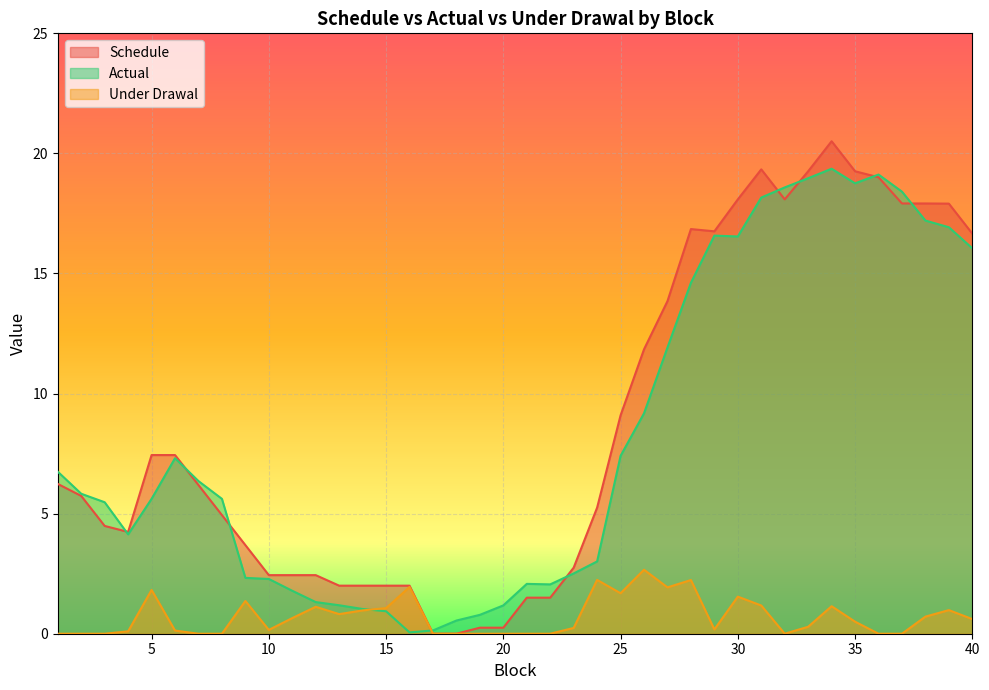

Reading left to right, what are all the values shown in this chart?

Schedule: 1=6.2	2=5.7	3=4.5	4=4.2	5=7.4	6=7.4	7=6.2	8=4.9	9=3.7	10=2.4	11=2.4	12=2.4	13=2.0	14=2.0	15=2.0	16=2.0	17=0.0	18=0.0	19=0.3	20=0.3	21=1.5	22=1.5	23=2.8	24=5.3	25=9.1	26=11.8	27=13.8	28=16.8	29=16.8	30=18.1	31=19.3	32=18.1	33=19.3	34=20.5	35=19.3	36=19.0	37=17.9	38=17.9	39=17.9	40=16.7
Actual: 1=6.7	2=5.8	3=5.5	4=4.1	5=5.6	6=7.3	7=6.4	8=5.6	9=2.3	10=2.3	11=1.8	12=1.3	13=1.2	14=1.0	15=0.9	16=0.1	17=0.1	18=0.5	19=0.8	20=1.2	21=2.1	22=2.1	23=2.5	24=3.0	25=7.4	26=9.2	27=11.9	28=14.6	29=16.6	30=16.5	31=18.2	32=18.6	33=19.0	34=19.4	35=18.8	36=19.1	37=18.4	38=17.2	39=16.9	40=16.0
Under Drawal: 1=0.0	2=0.0	3=0.0	4=0.1	5=1.8	6=0.1	7=0.0	8=0.0	9=1.4	10=0.2	11=0.7	12=1.1	13=0.8	14=1.0	15=1.1	16=1.9	17=0.0	18=0.0	19=0.0	20=0.0	21=0.0	22=0.0	23=0.2	24=2.2	25=1.7	26=2.7	27=1.9	28=2.2	29=0.2	30=1.5	31=1.2	32=0.0	33=0.3	34=1.1	35=0.5	36=0.0	37=0.0	38=0.7	39=1.0	40=0.6